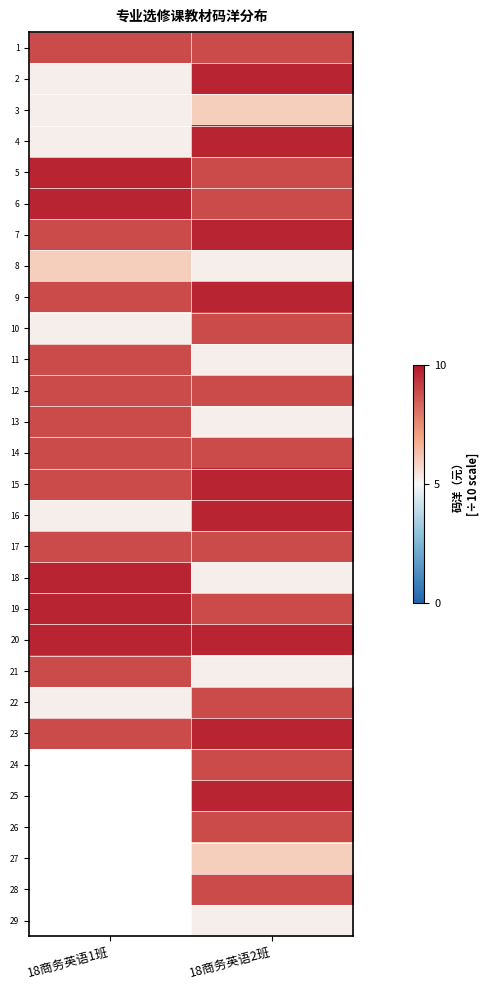

What is the difference between the highest and lowest values at 18商务英语1班?

4.5